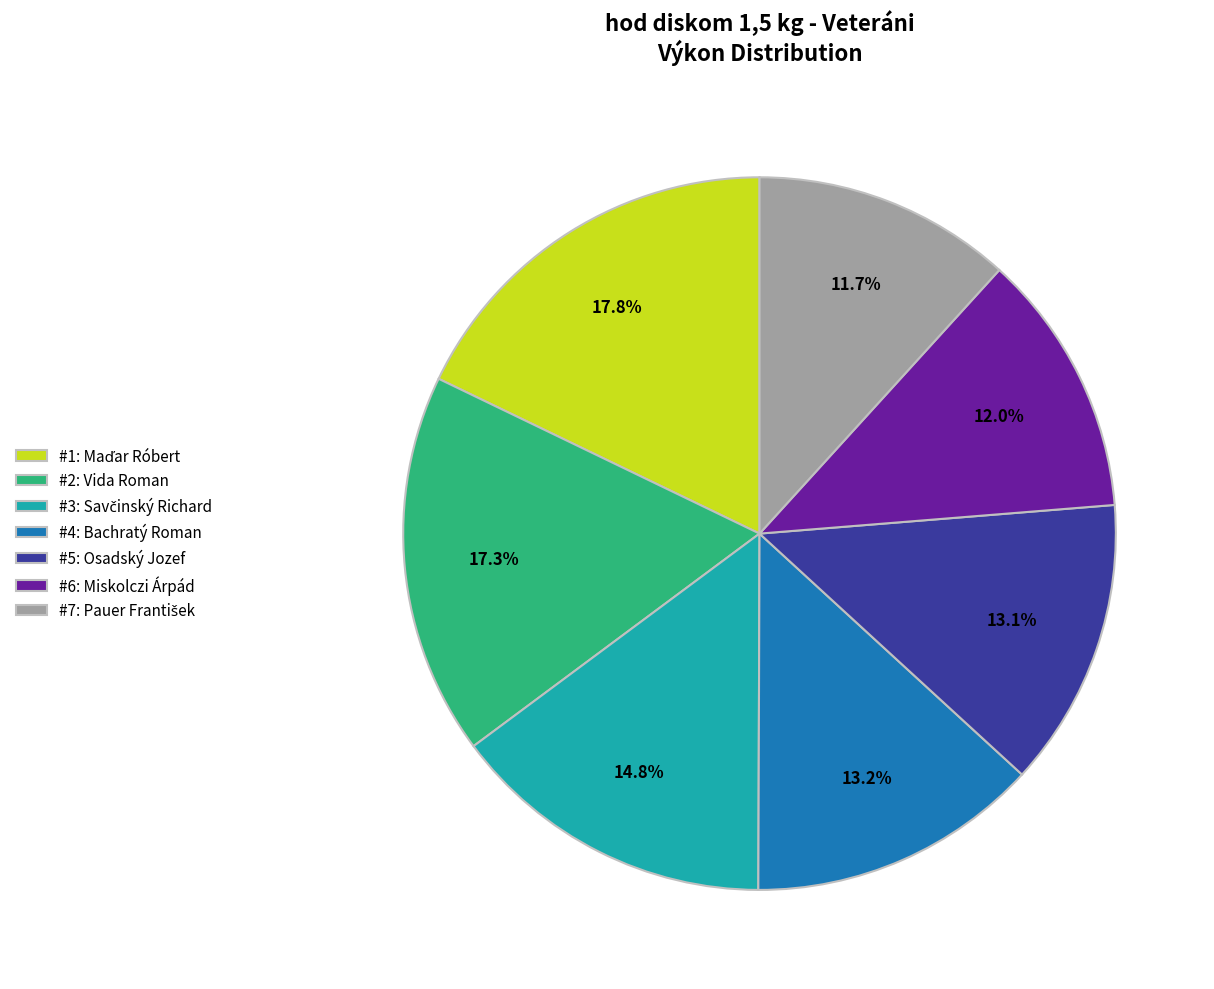

Between #6: Miskolczi Árpád and #5: Osadský Jozef, which is larger?

#5: Osadský Jozef